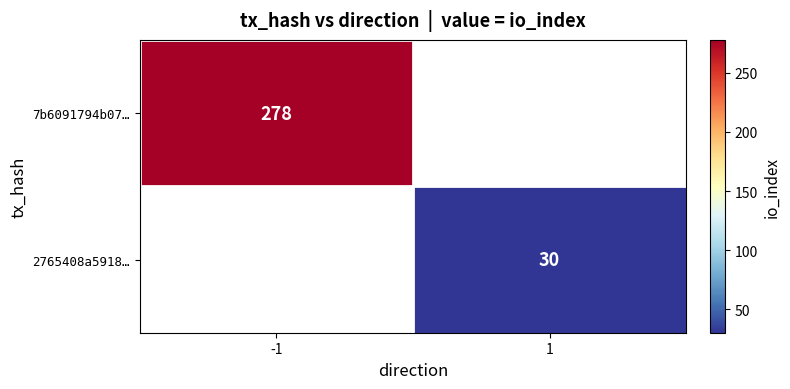

Is the value of 2765408a5918… at 1 greater than the value of 7b6091794b07… at -1?

No